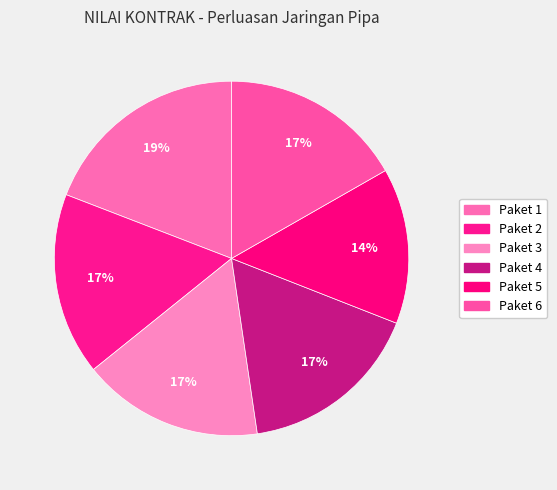

Approximately how many times larger is the value at Paket 5 compared to Paket 2?

0.9